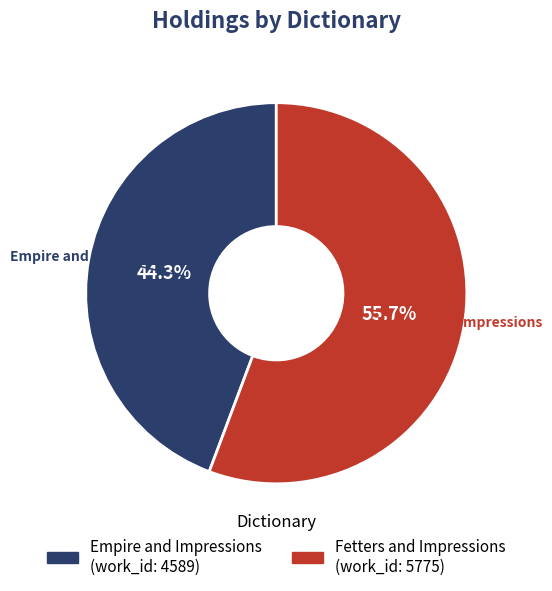

Which category has the smallest portion of the pie?

Empire and Impressions